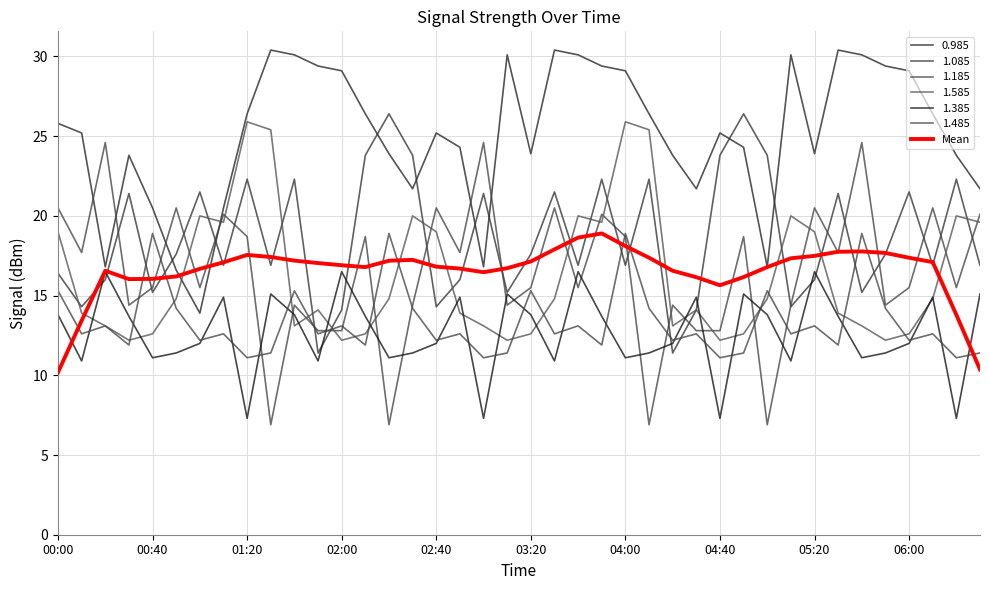

At which category does the chart reach its minimum across all series?

00:00